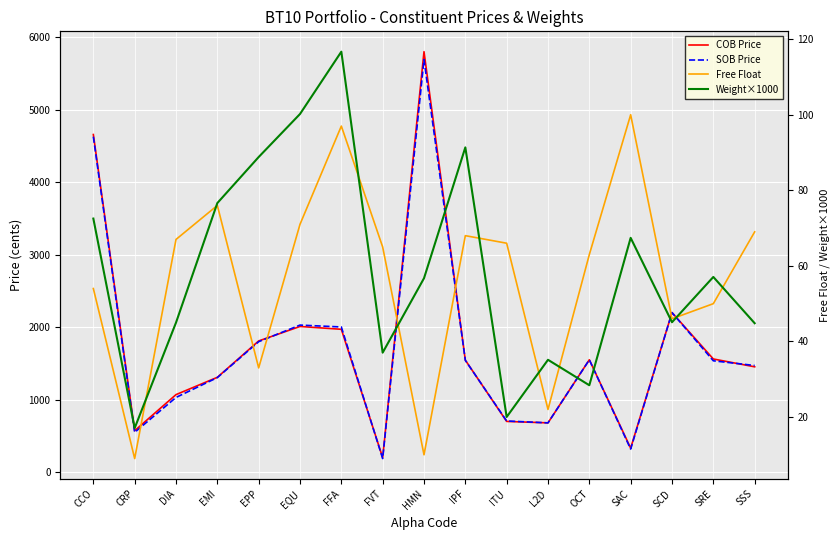

True or false: SOB Price and Weight×1000 cross at least once.

False